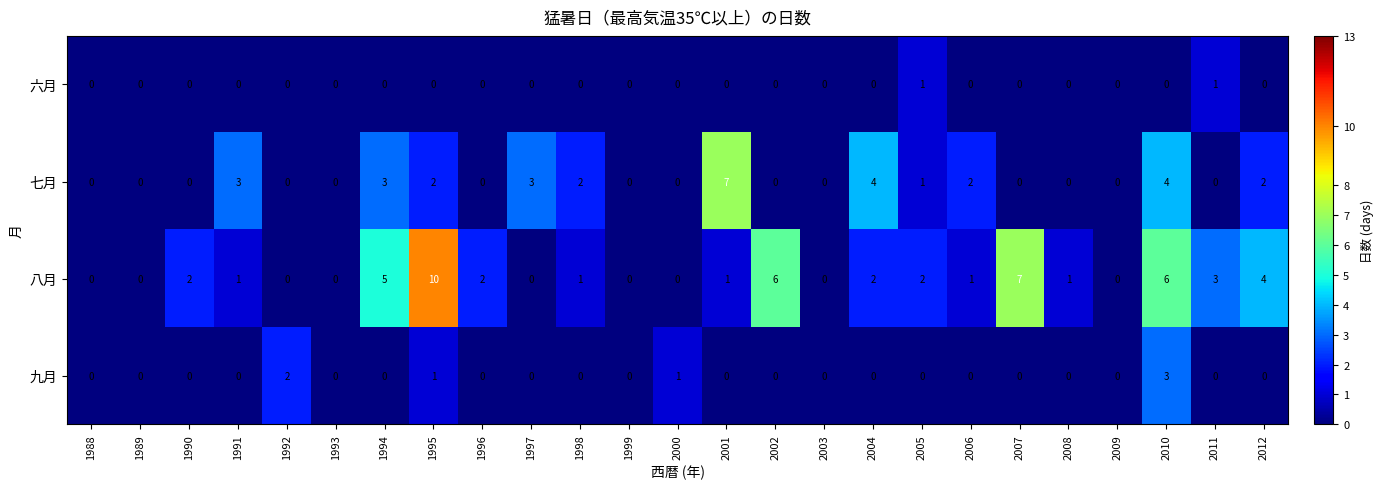

Which series has the largest total across all categories?

八月